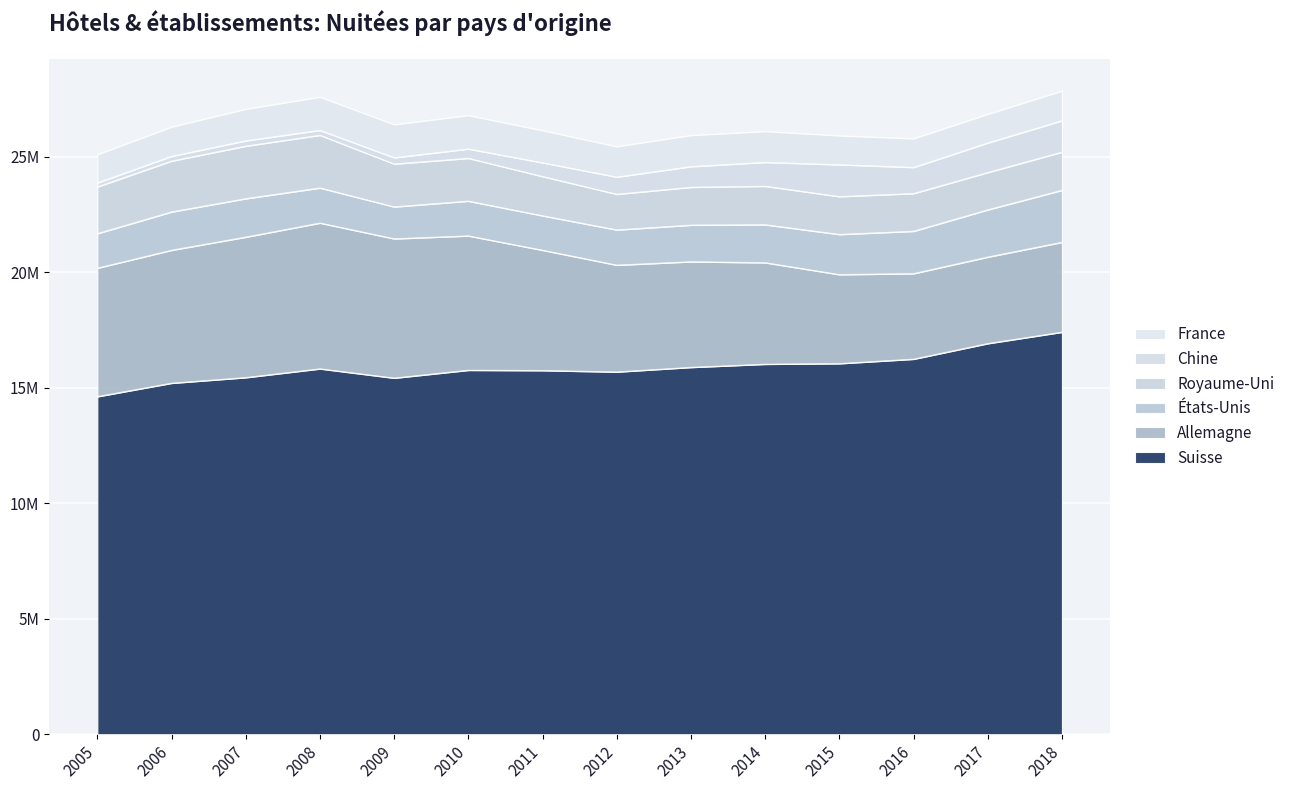

What are all the series names shown in the legend?

France, Chine, Royaume-Uni, États-Unis, Allemagne, Suisse